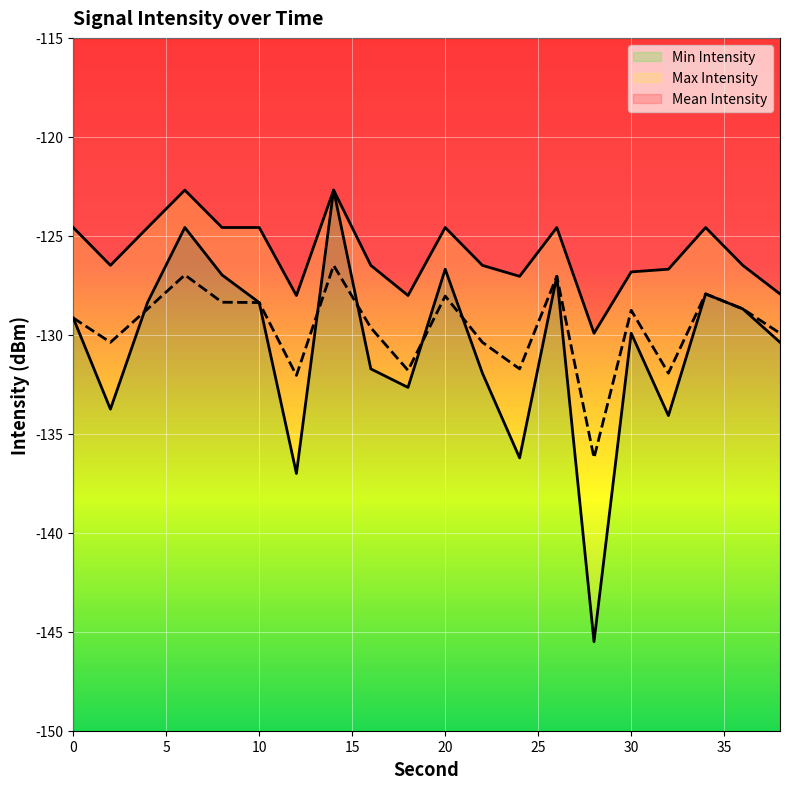

What is the difference between the Mean Intensity values at 12 and 30?

3.3